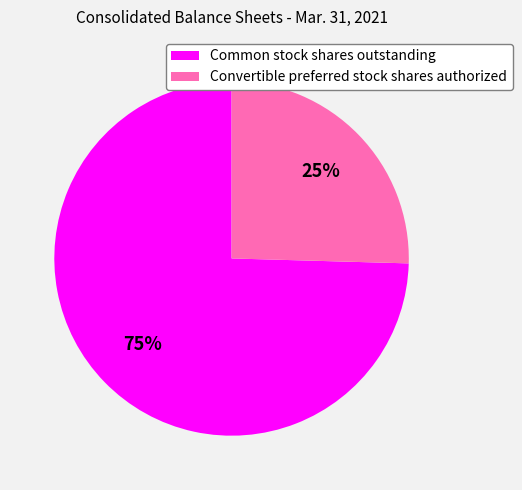

Between Common stock shares outstanding and Convertible preferred stock shares authorized, which is larger?

Common stock shares outstanding